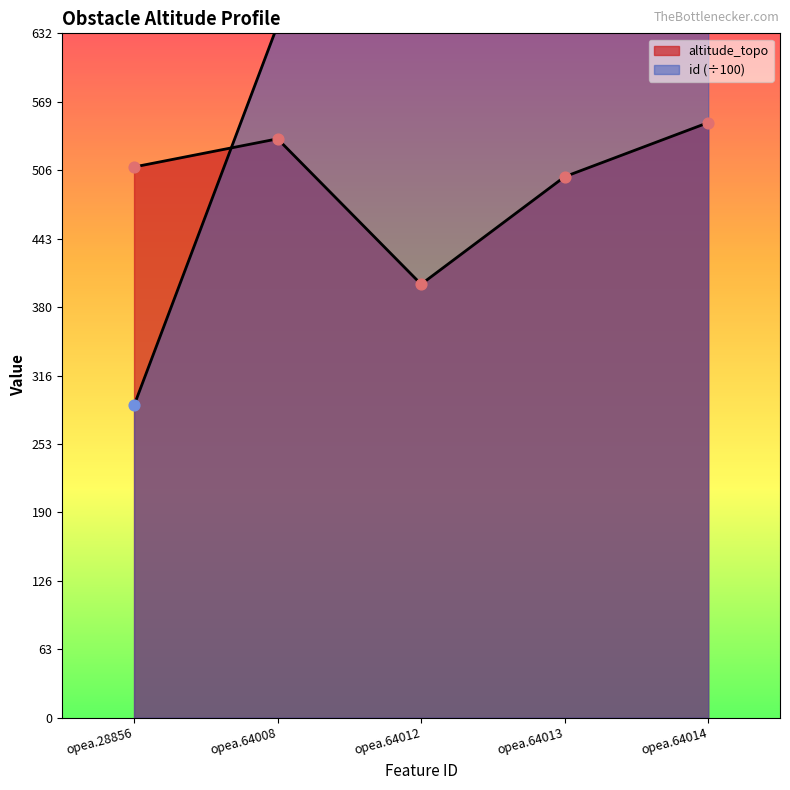

Which series contains the lowest Y value?

id